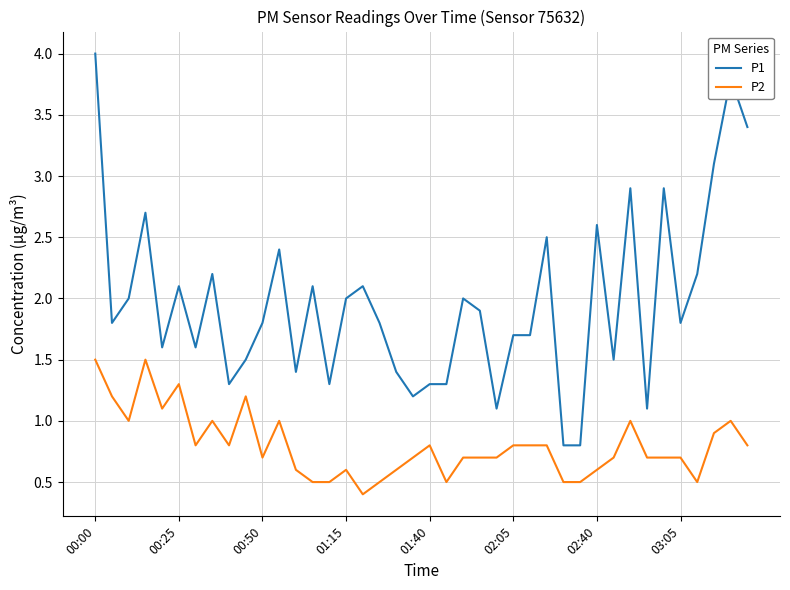

Rank the series by their average value, from lowest to highest.

P2, P1